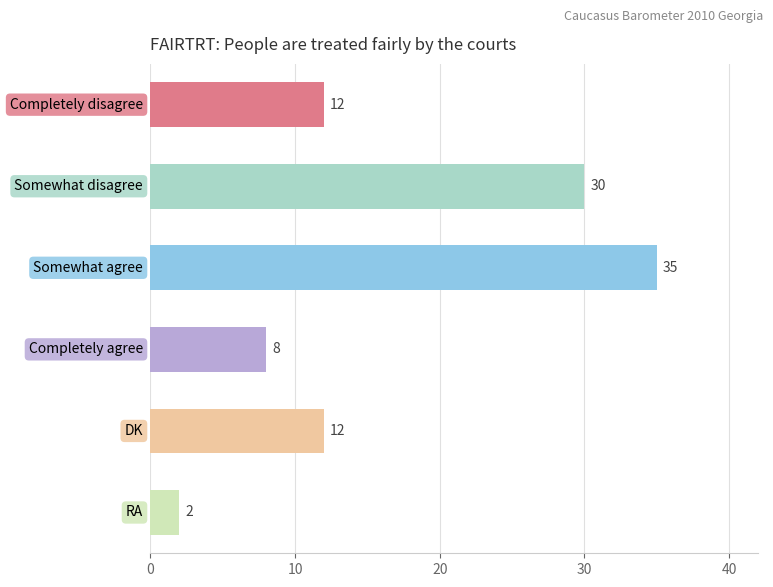

What is the value of the 4th bar from the top?

8